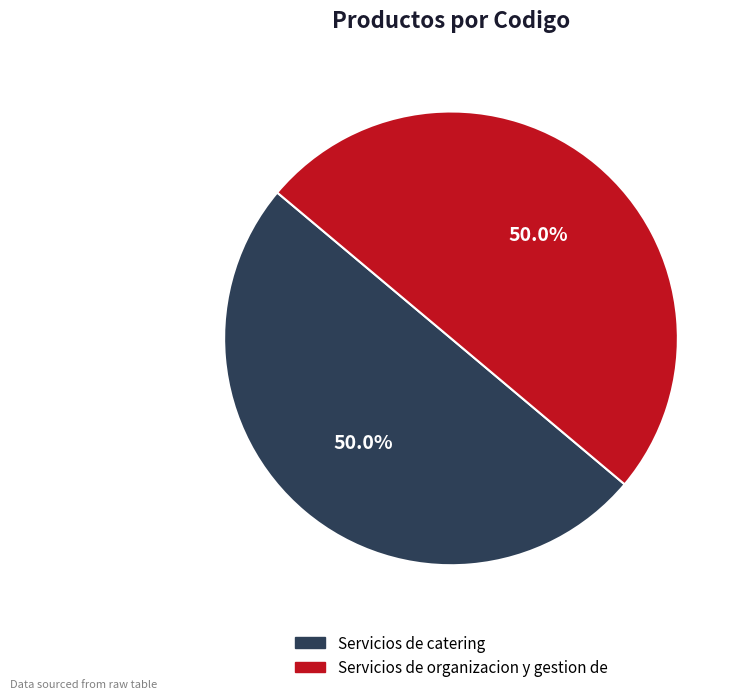

Combined, what portion of the pie is Servicios de organizacion y gestion de and Servicios de catering?

100.0%